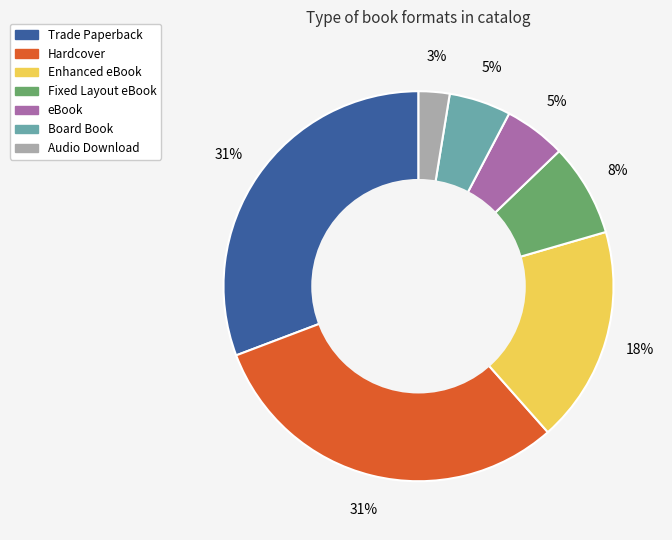

Is it true that Fixed Layout eBook is 1% of the pie?

False